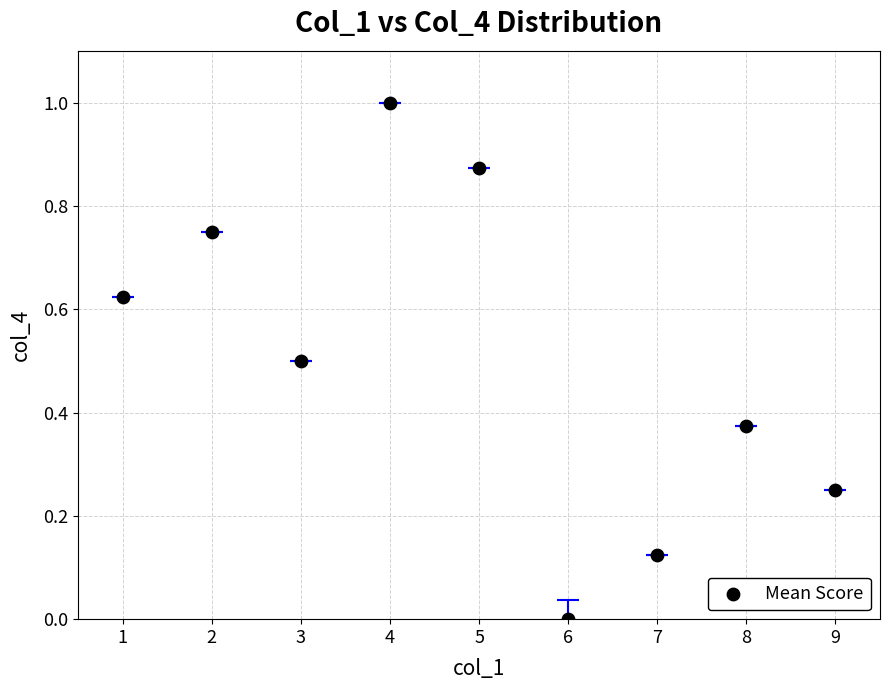

What is the average Y value?

0.5